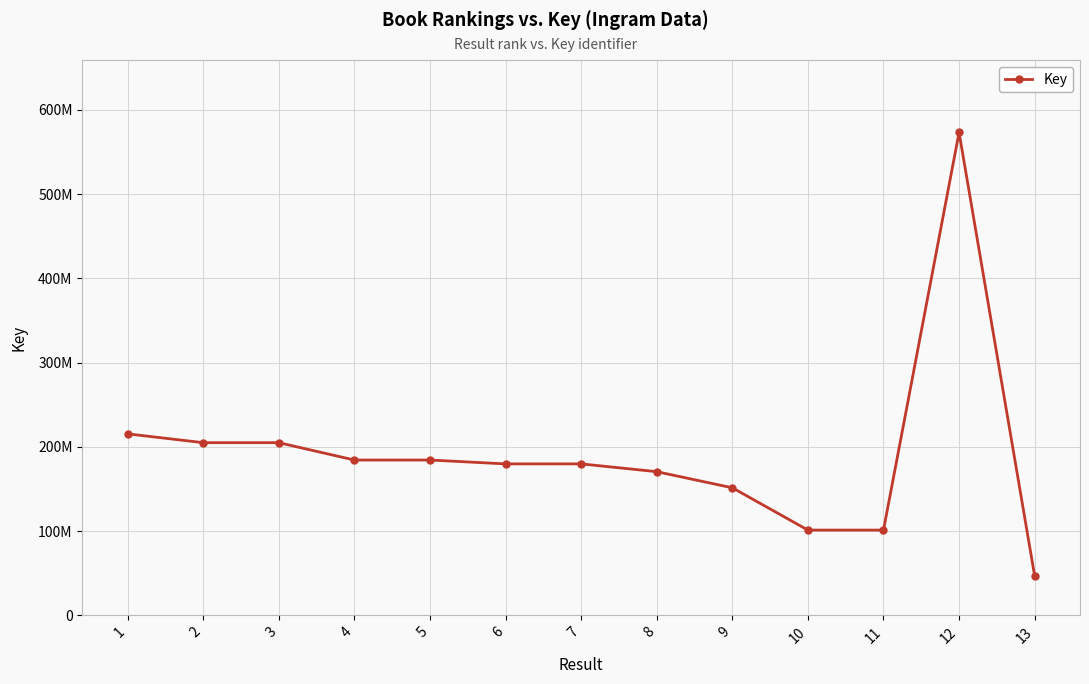

Does the chart have visible grid lines?

Yes